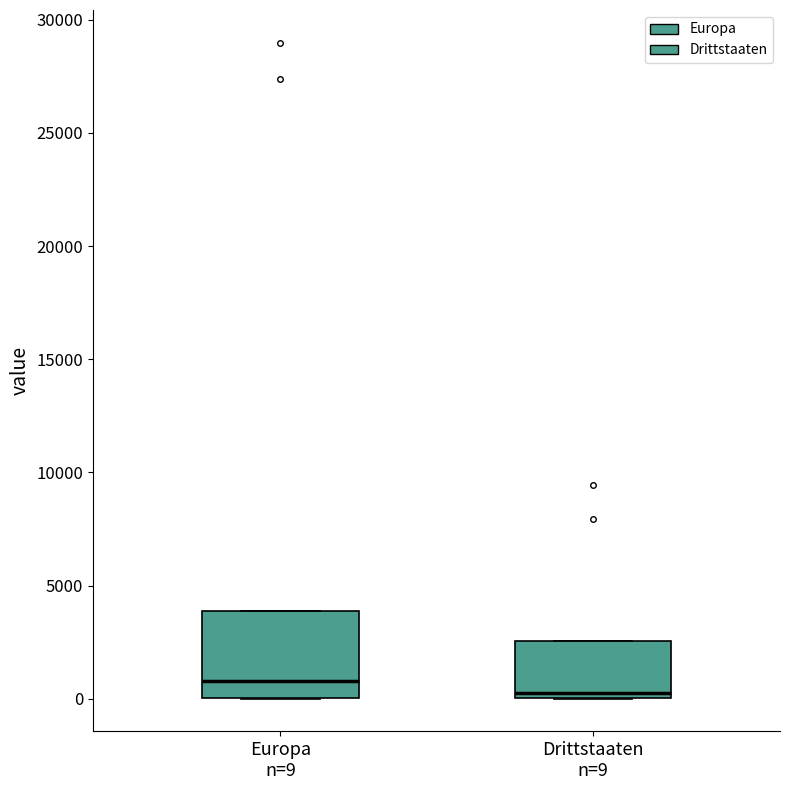

Which box has the lowest median line?

Drittstaaten n=9